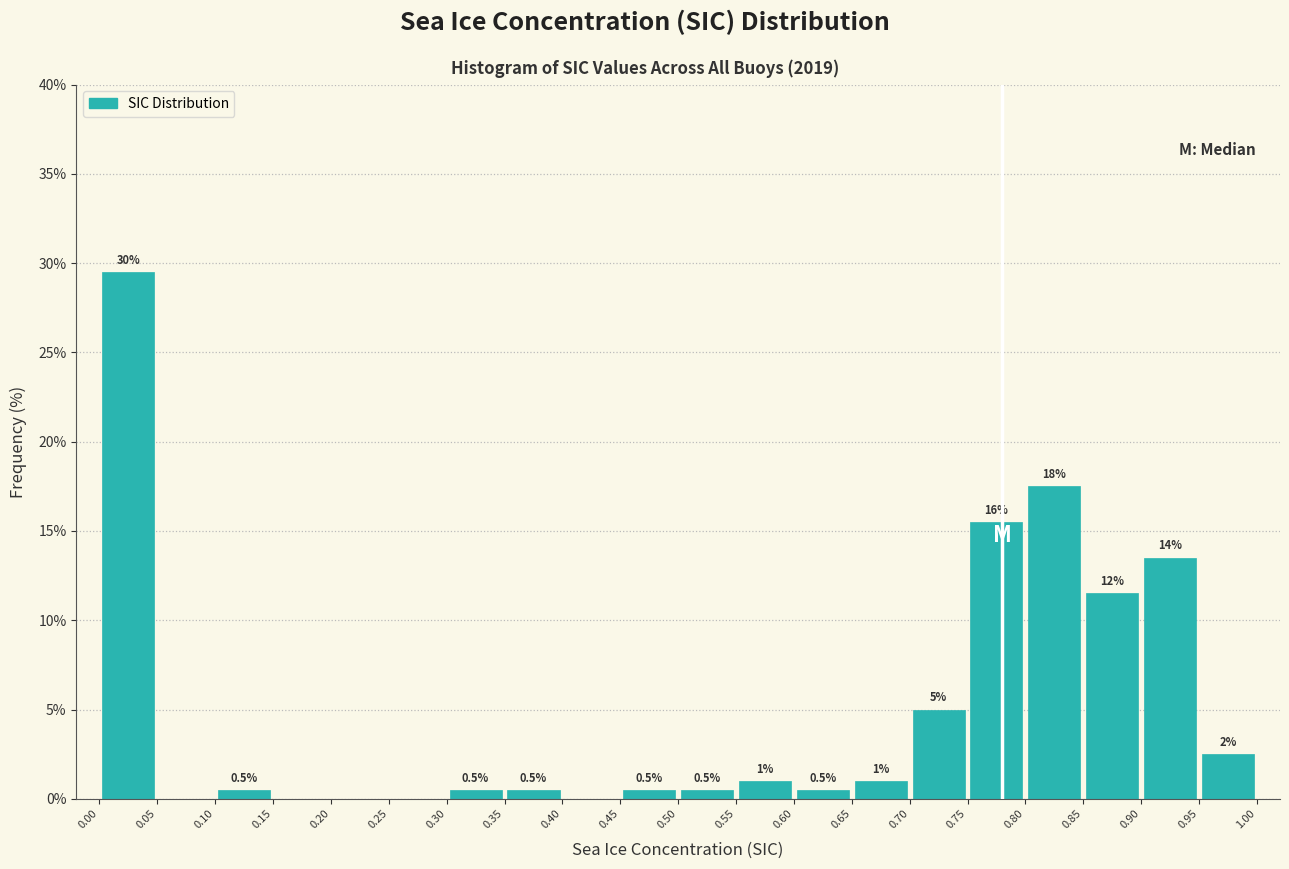

Which range on the x-axis has the tallest bar?

0.00 to 0.05